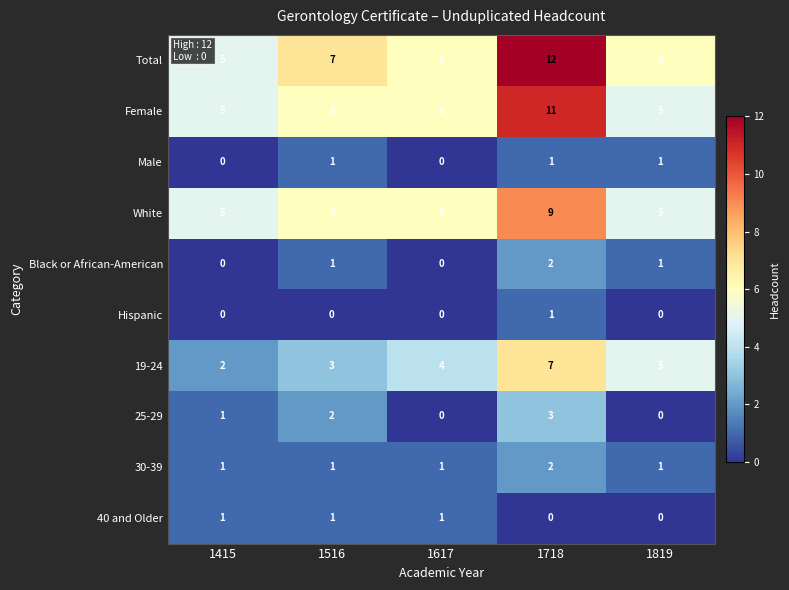

What is the average value of the Total series?

7